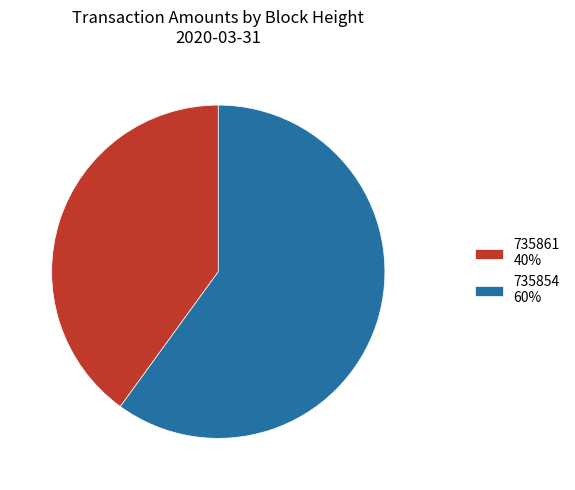

Which slice represents more than half of the pie?

735854